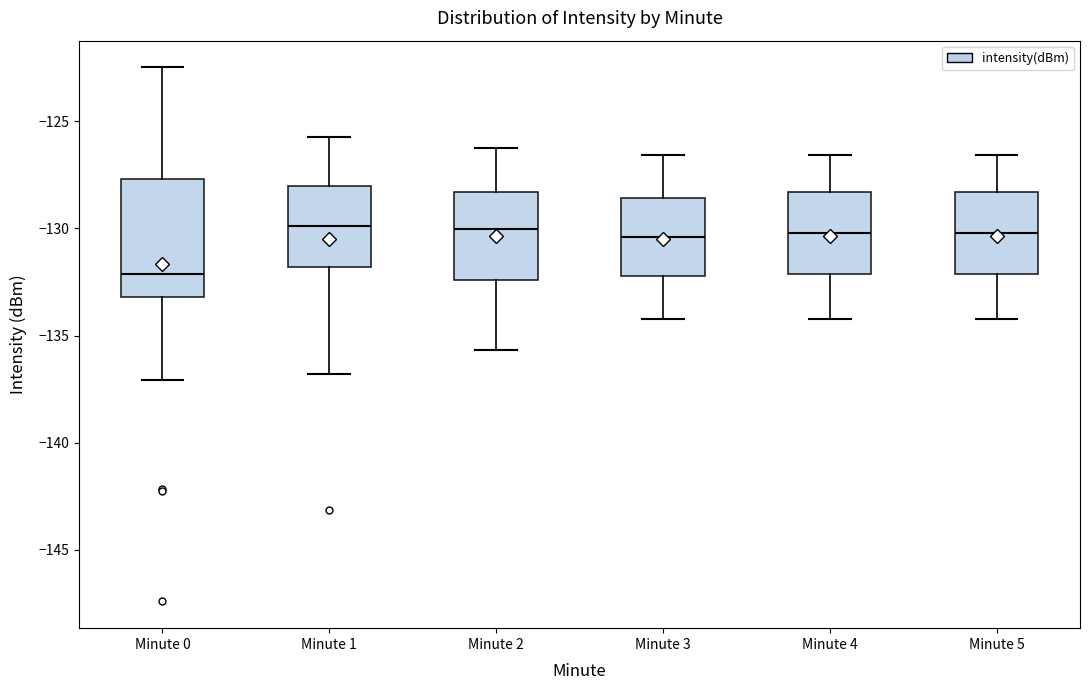

Which box is the tallest, from its lower edge to its upper edge?

Minute 0